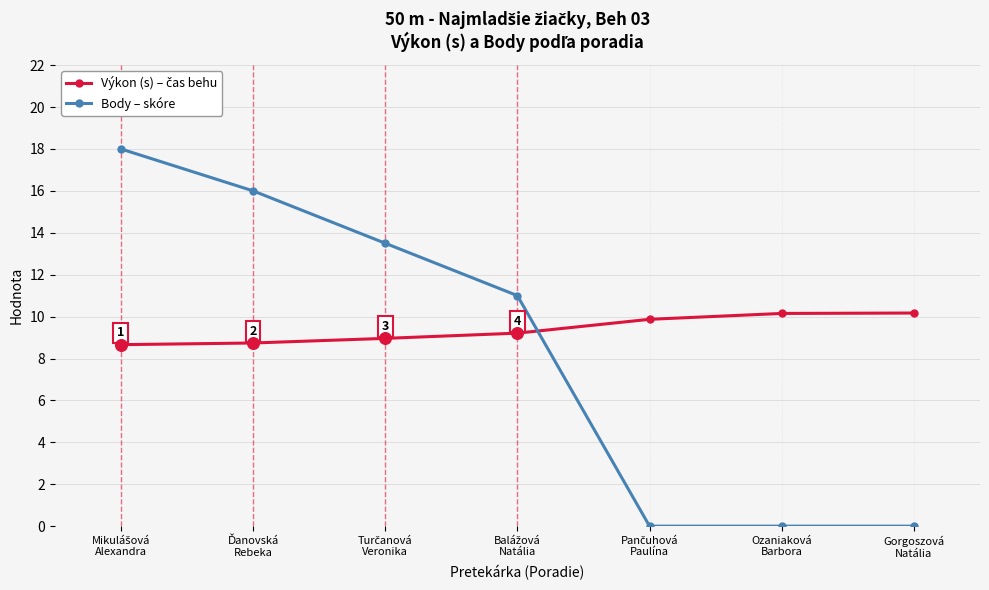

True or false: Body – skóre has more than 1 points higher than both neighbors.

False